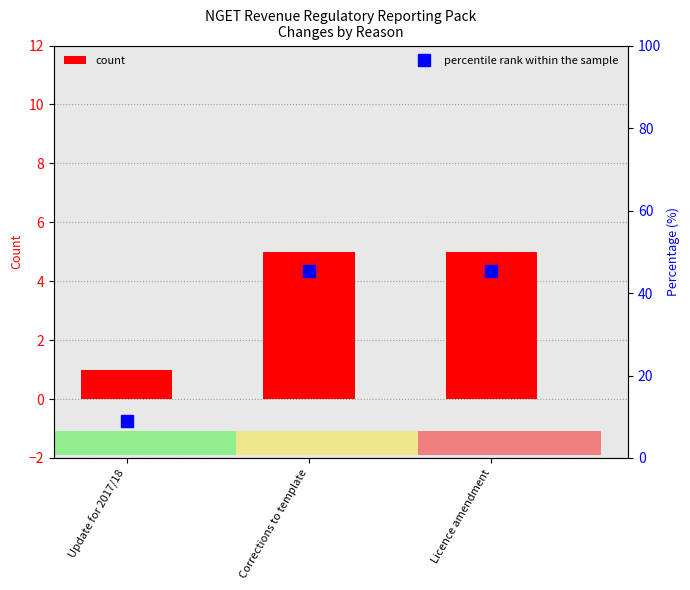

Rank the categories by Count value from highest to lowest.

Corrections to template, Licence amendment, Update for 2017/18